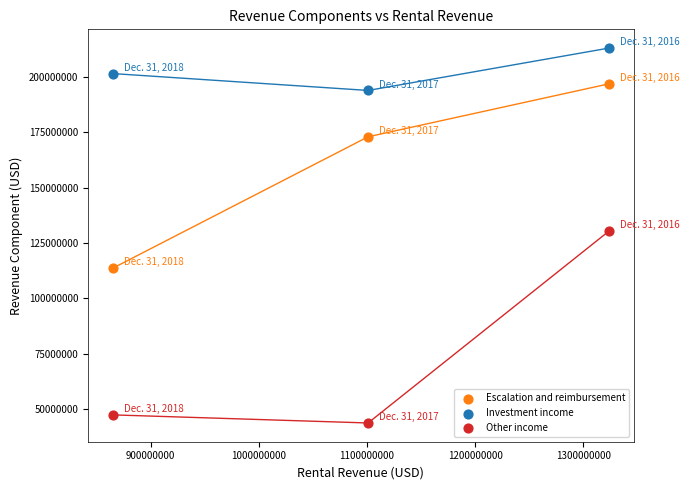

What are all the series names shown in the legend?

Escalation and reimbursement, Investment income, Other income